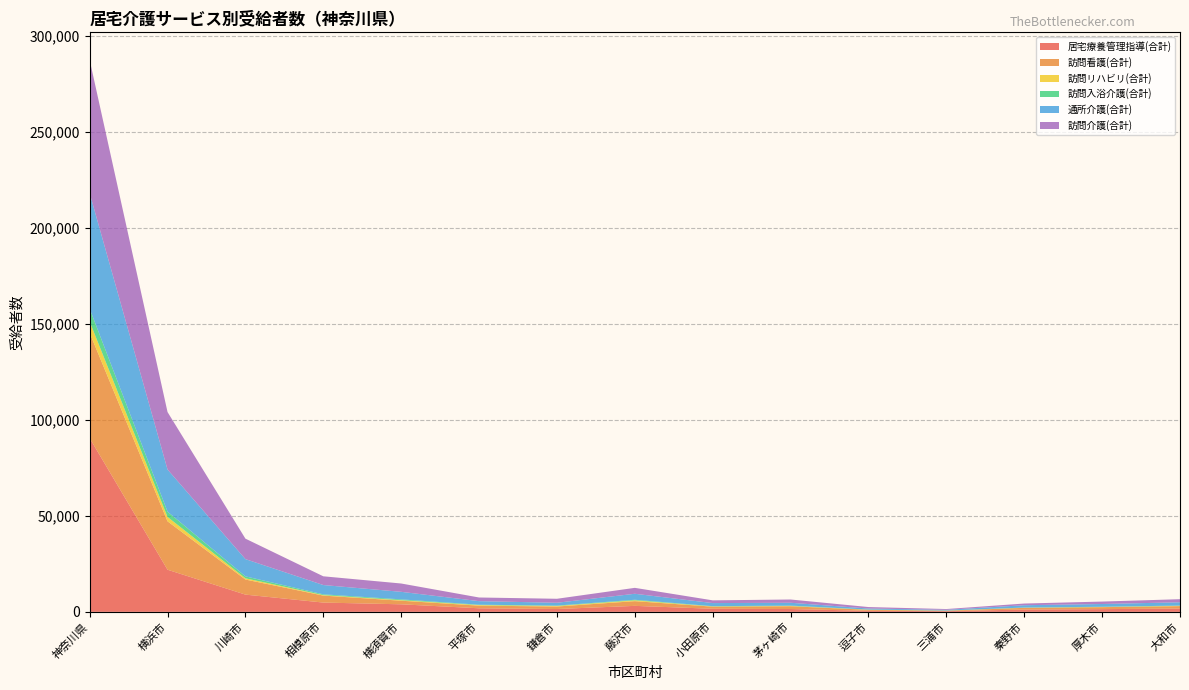

At which label does 居宅療養管理指導(合計) reach its peak?

神奈川県